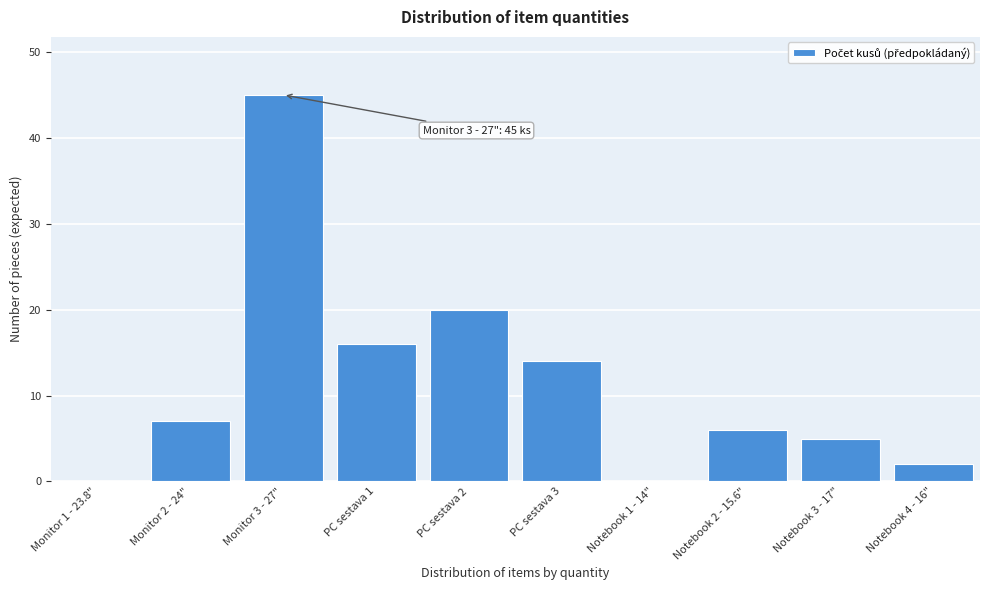

Reading left to right, transcribe all the data shown in this chart.

Monitor 1 - 23.8"=0	Monitor 2 - 24"=7	Monitor 3 - 27"=45	PC sestava 1=16	PC sestava 2=20	PC sestava 3=14	Notebook 1 - 14"=0	Notebook 2 - 15.6"=6	Notebook 3 - 17"=5	Notebook 4 - 16"=2